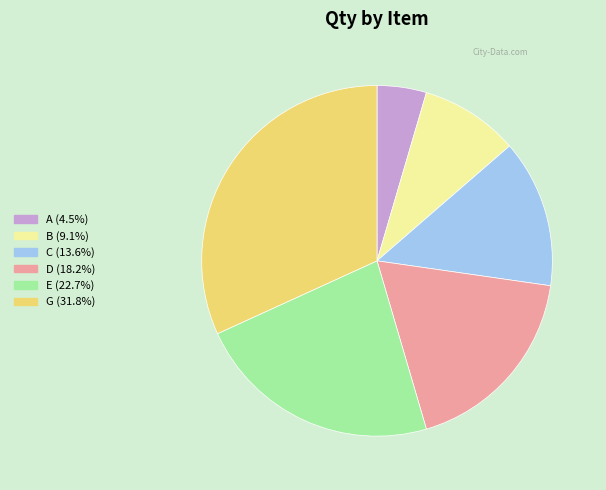

Which has a higher value, G or D?

G